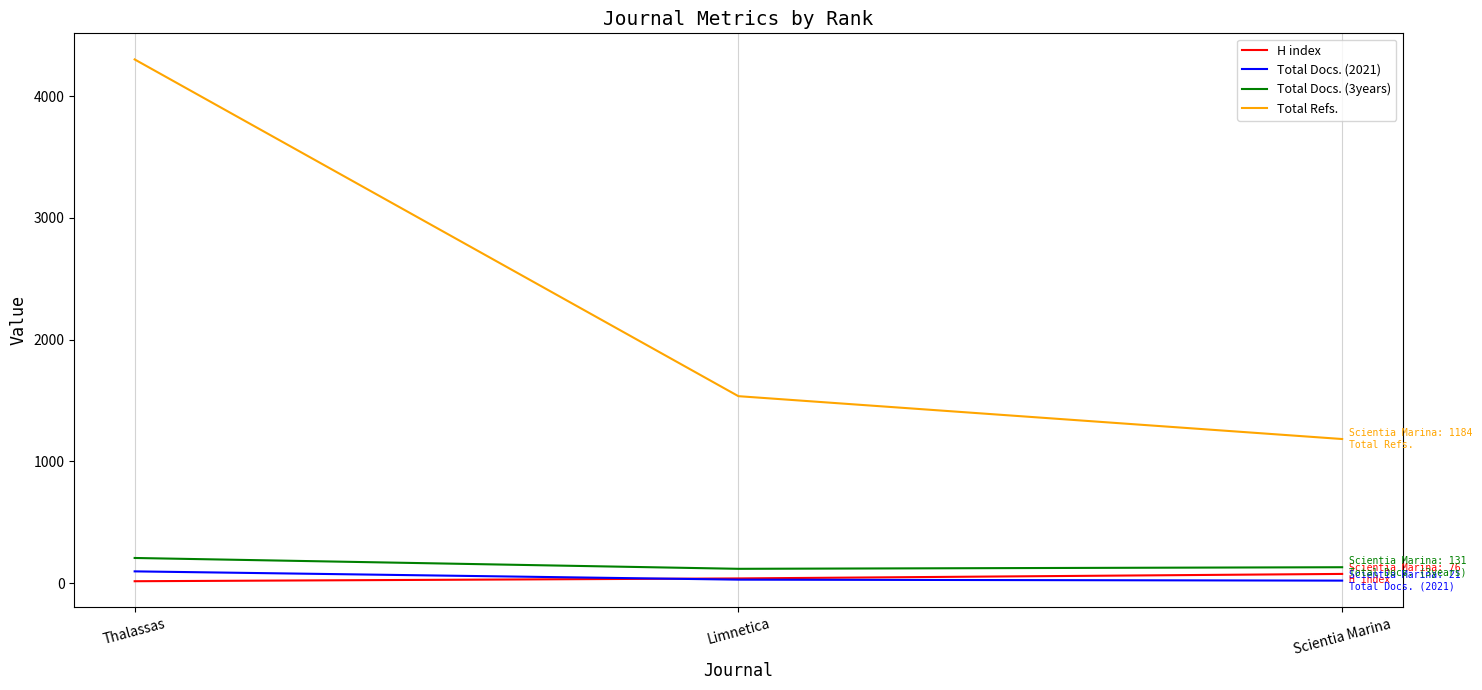

What value does the H index series have at Scientia Marina, to the nearest 5?

75